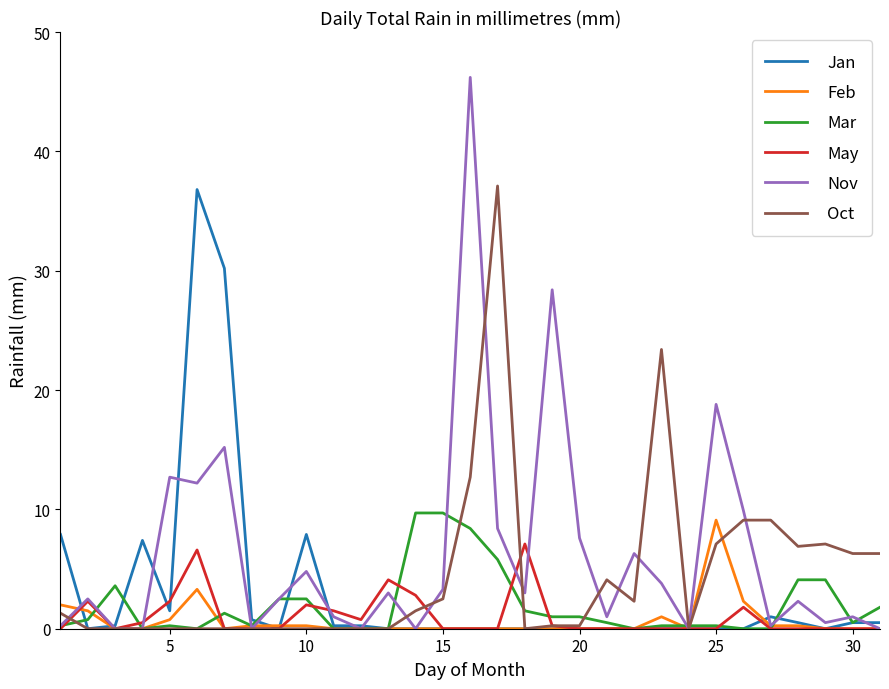

At how many categories does at least one series exceed 31?

3